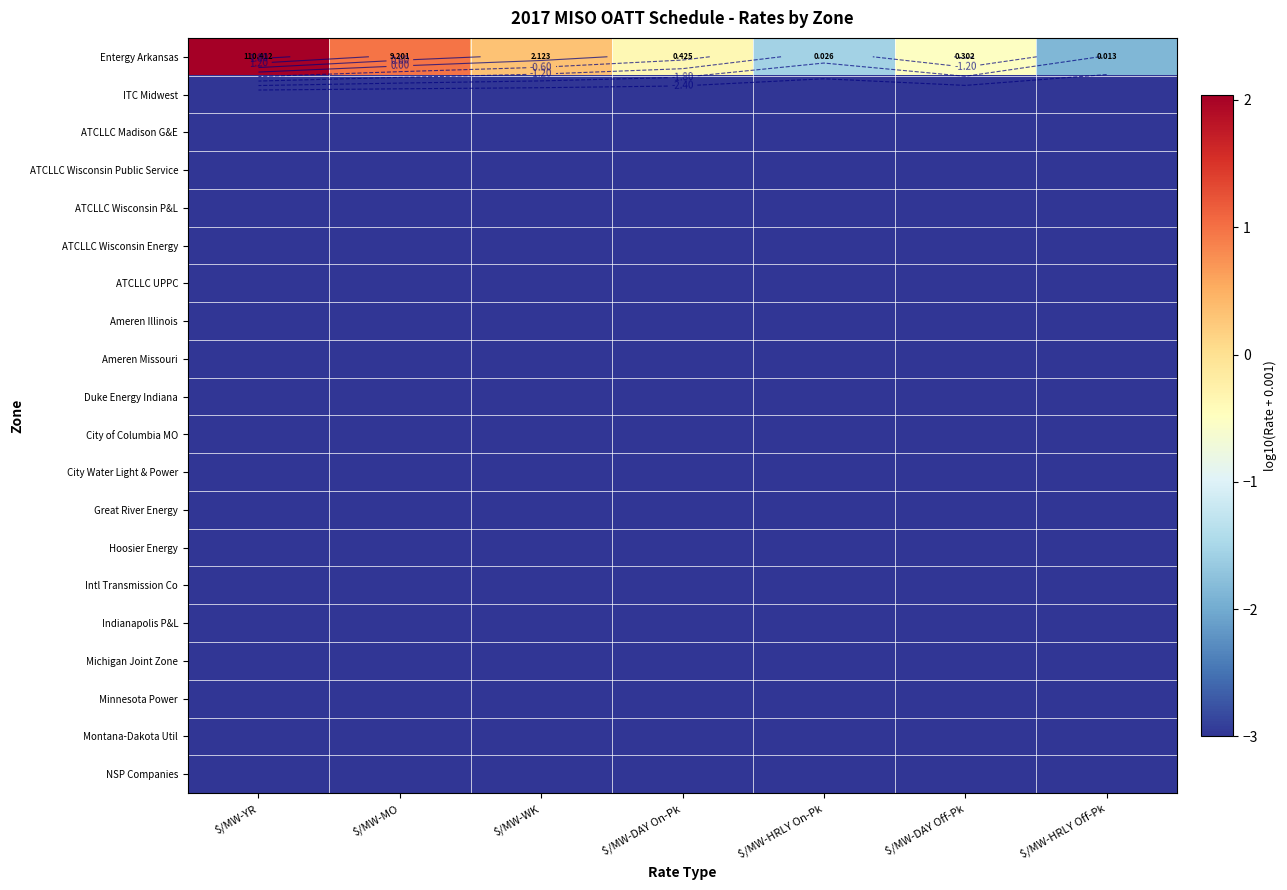

What is the smallest value displayed?

-3.0